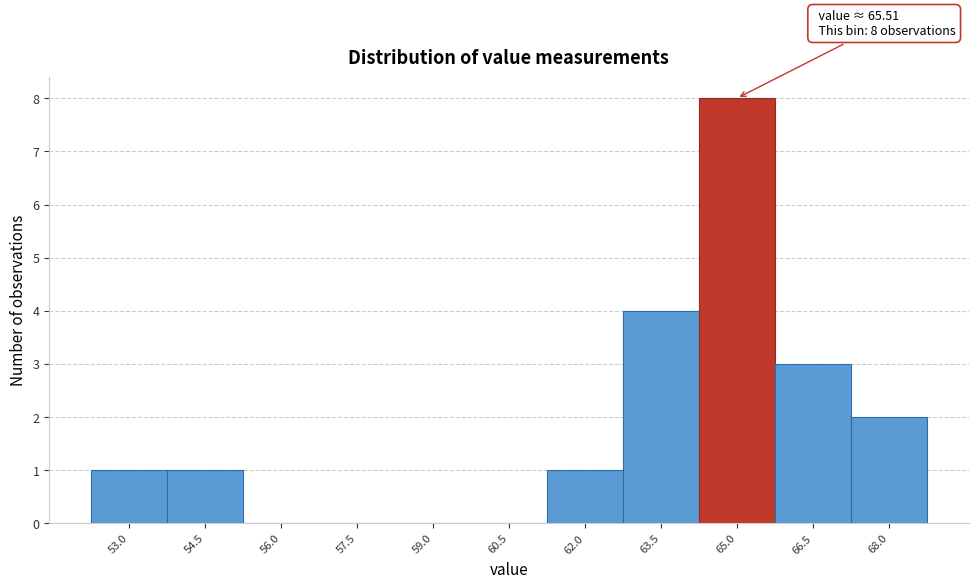

Reading right to left, transcribe all the data shown in this chart.

68.0=2	66.5=3	65.0=8	63.5=4	62.0=1	60.5=0	59.0=0	57.5=0	56.0=0	54.5=1	53.0=1